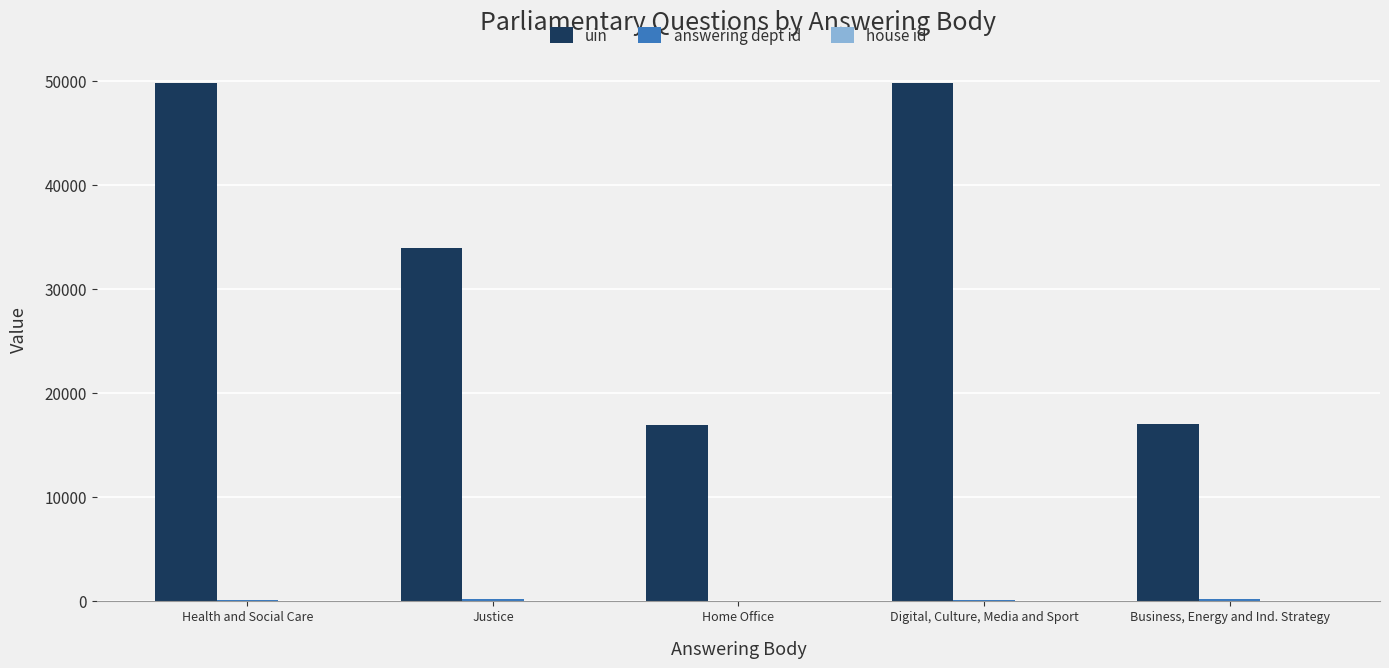

Is it true that uin equals 16943 at Home Office?

True